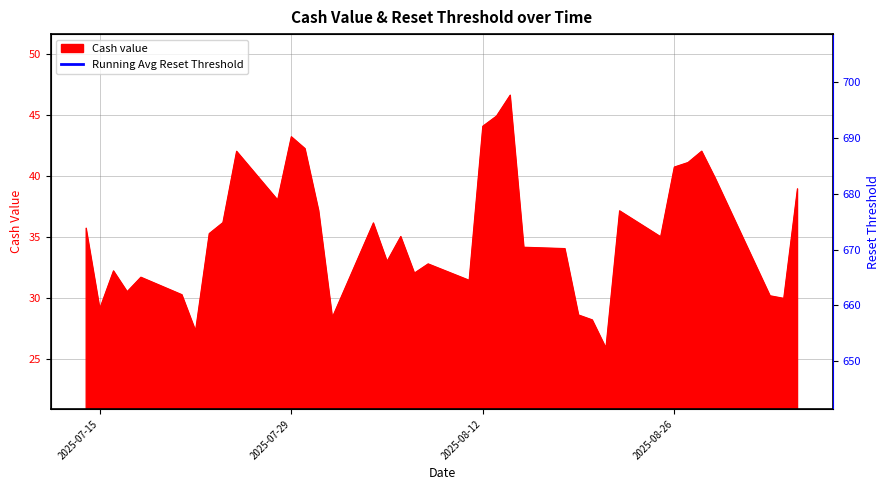

What is the value of the 17th point from the left?

666.2